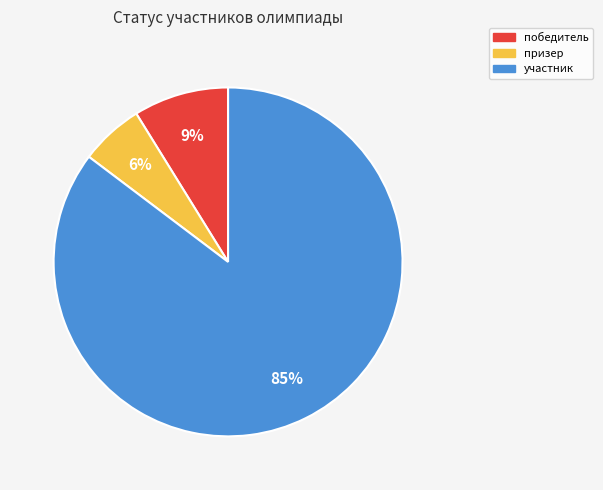

How many slices are in this pie chart?

3